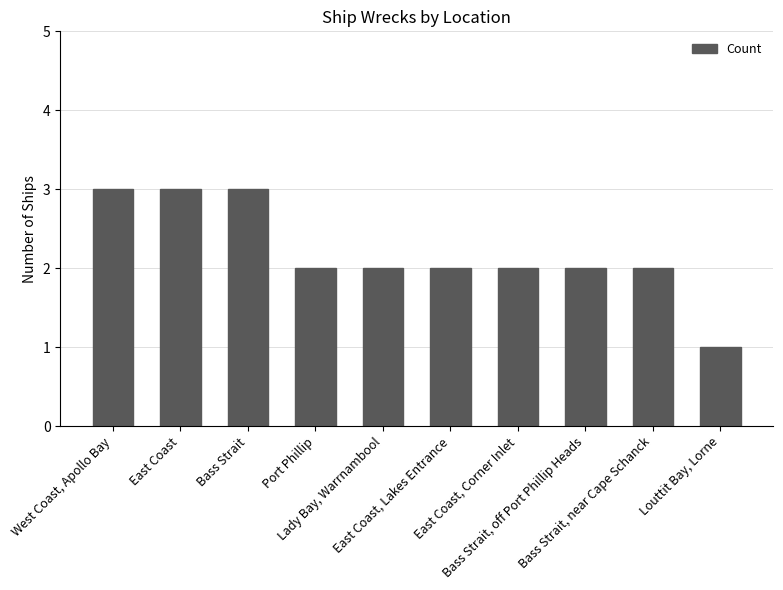

What is the value of the 4th bar from the left?

2